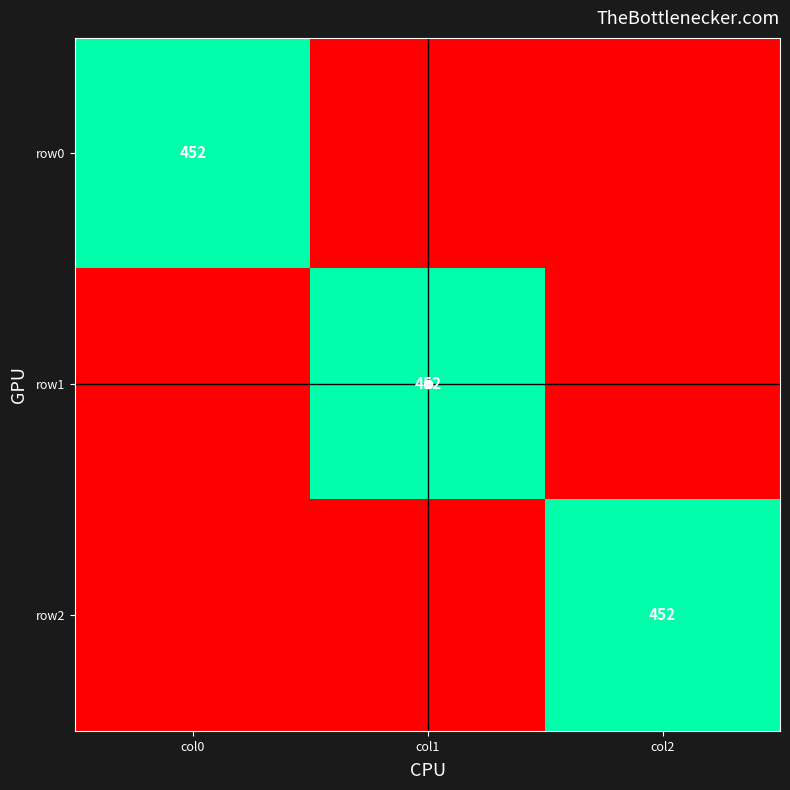

At how many categories does at least one series exceed 45?

3